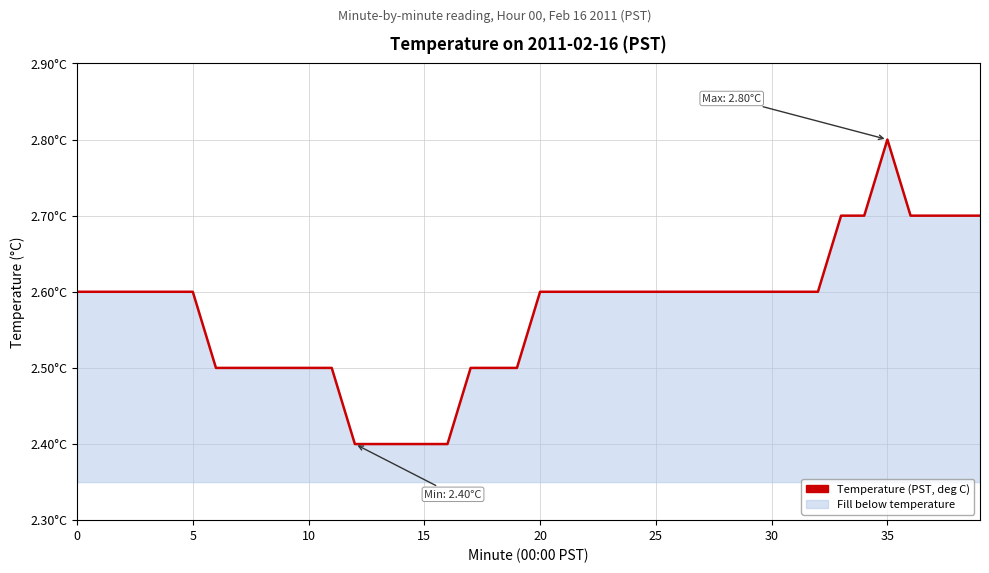

Is this an area chart (filled region under the line)?

Yes